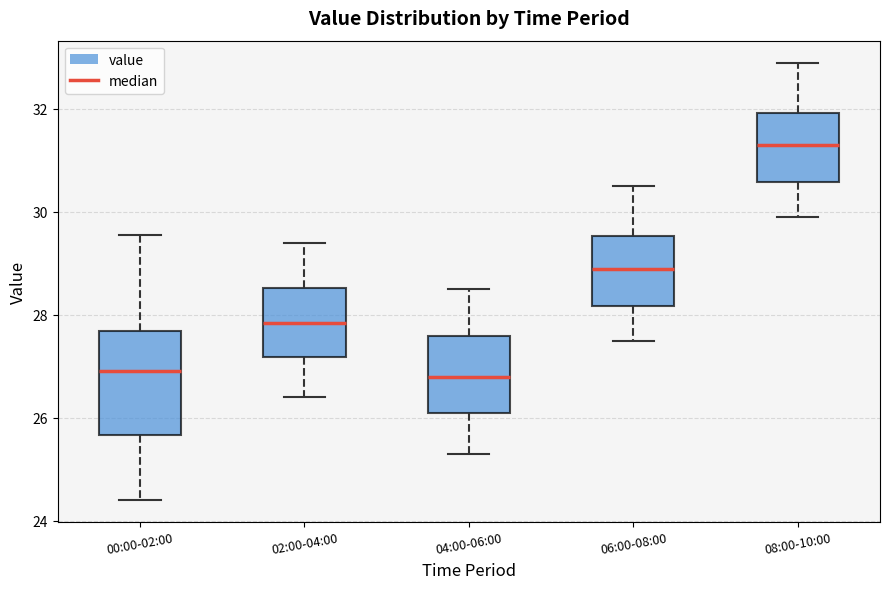

Comparing the boxes themselves (not the whiskers), which one is the tallest?

00:00-02:00